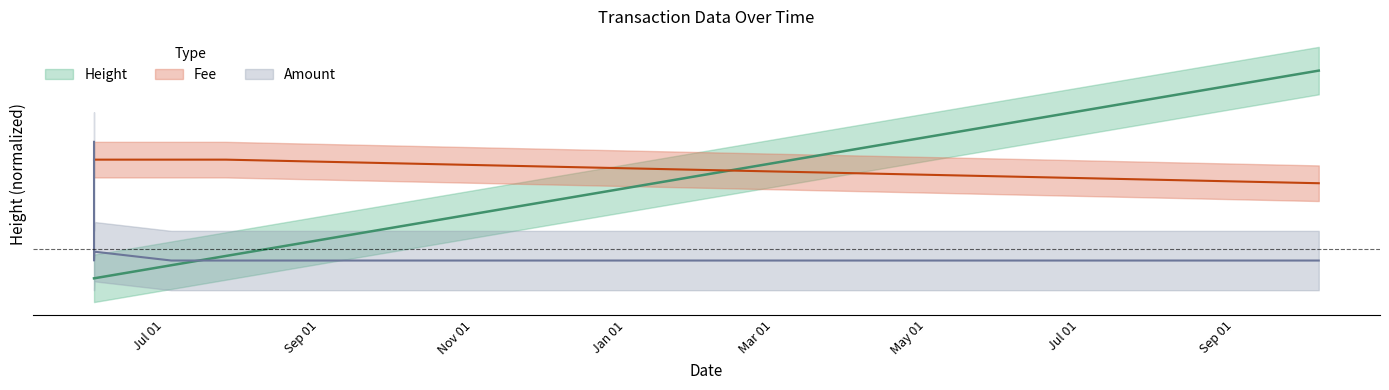

The value of Amount at 2018-07-12 16:59:15 is -0.0. True or false?

True